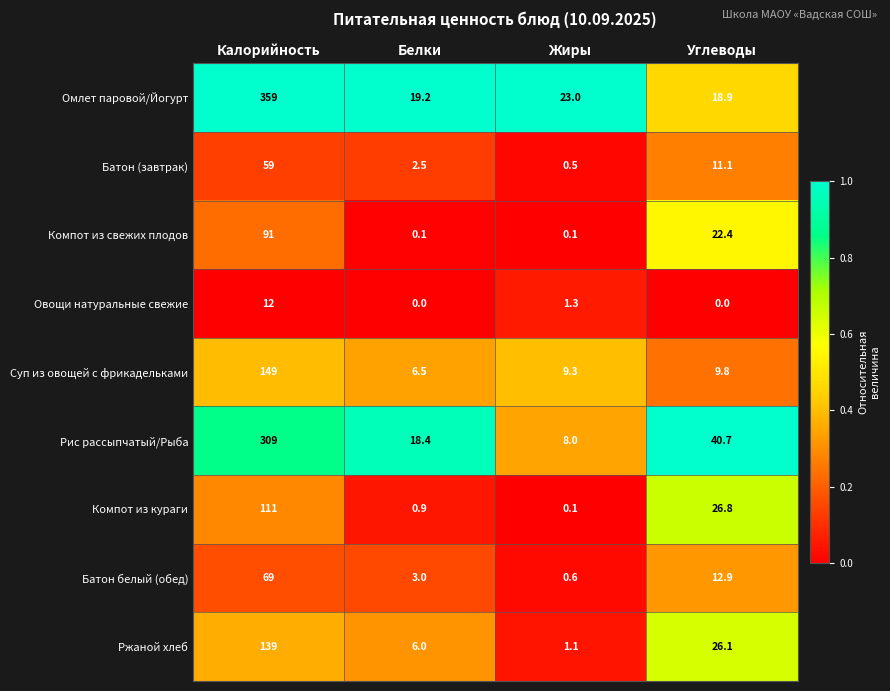

How many data points does each series have?

4